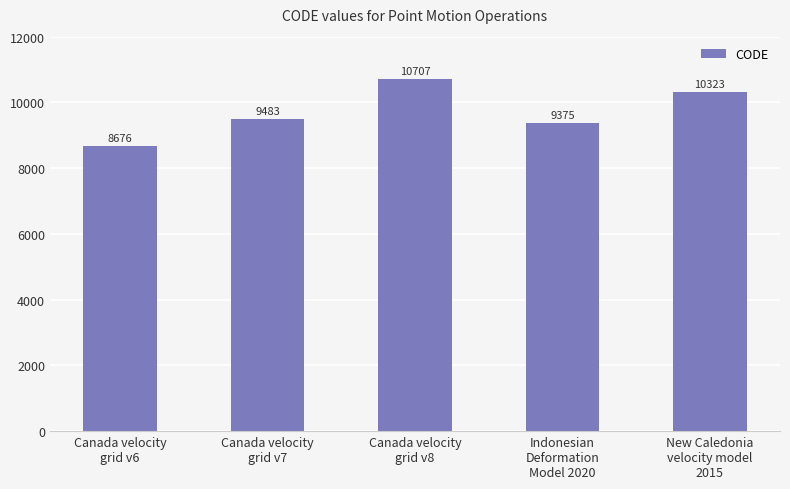

The value at New Caledonia
velocity model
2015 is 10323. True or false?

True